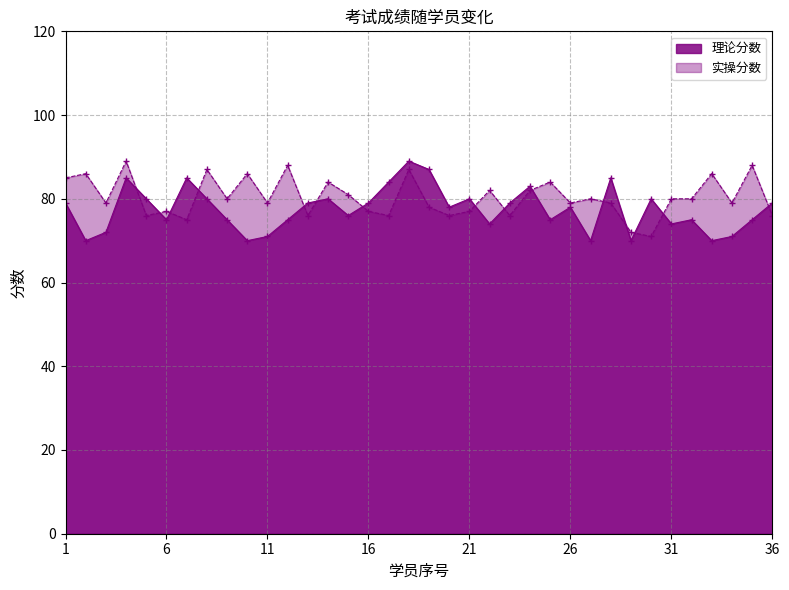

How many values in the 实操分数 series are below 80?

18